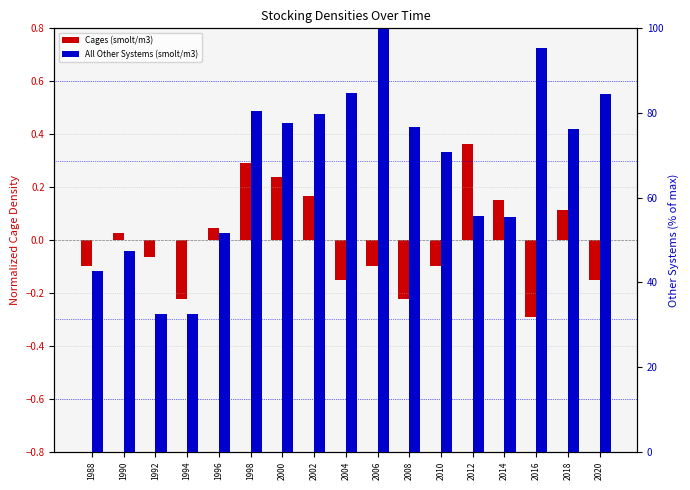

Is it true that Cages (smolt/m3) equals -0.1 at 2006?

True